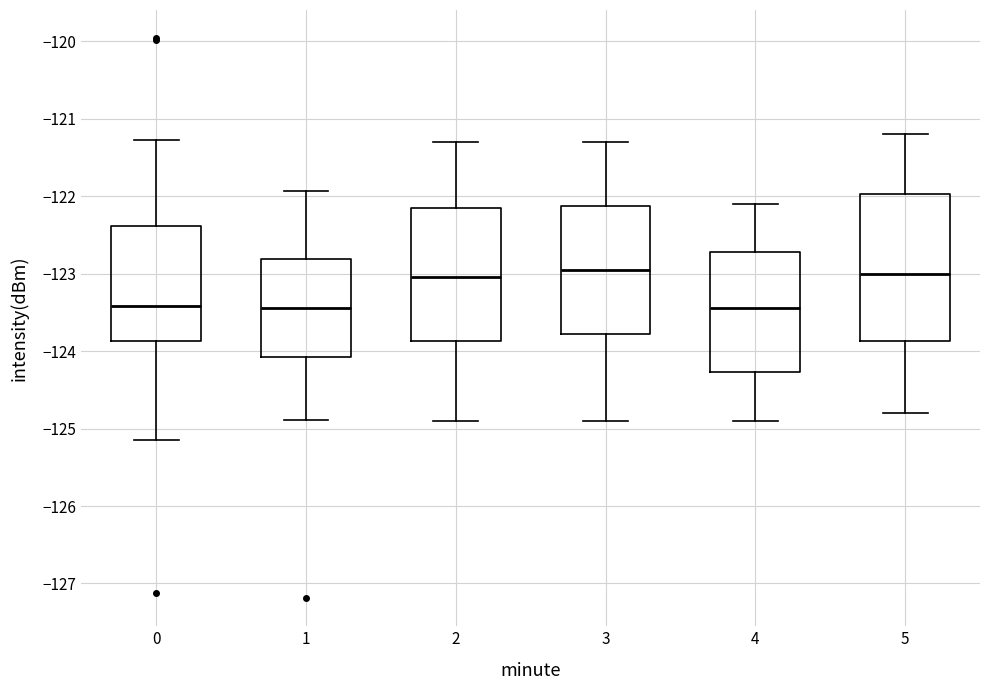

Reading left to right, transcribe this box plot: for each box, give where its median line is, the range the box spans, and where its two whiskers end, as read against the y-axis. The values are not printed on the chart, so give them approximately, as read against the axis.

0: median -123.4, box -123.9 to -122.4, whiskers -125.1 to -121.3
1: median -123.4, box -124.1 to -122.8, whiskers -124.9 to -121.9
2: median -123.0, box -123.9 to -122.1, whiskers -124.9 to -121.3
3: median -122.9, box -123.8 to -122.1, whiskers -124.9 to -121.3
4: median -123.4, box -124.3 to -122.7, whiskers -124.9 to -122.1
5: median -123.0, box -123.9 to -122.0, whiskers -124.8 to -121.2